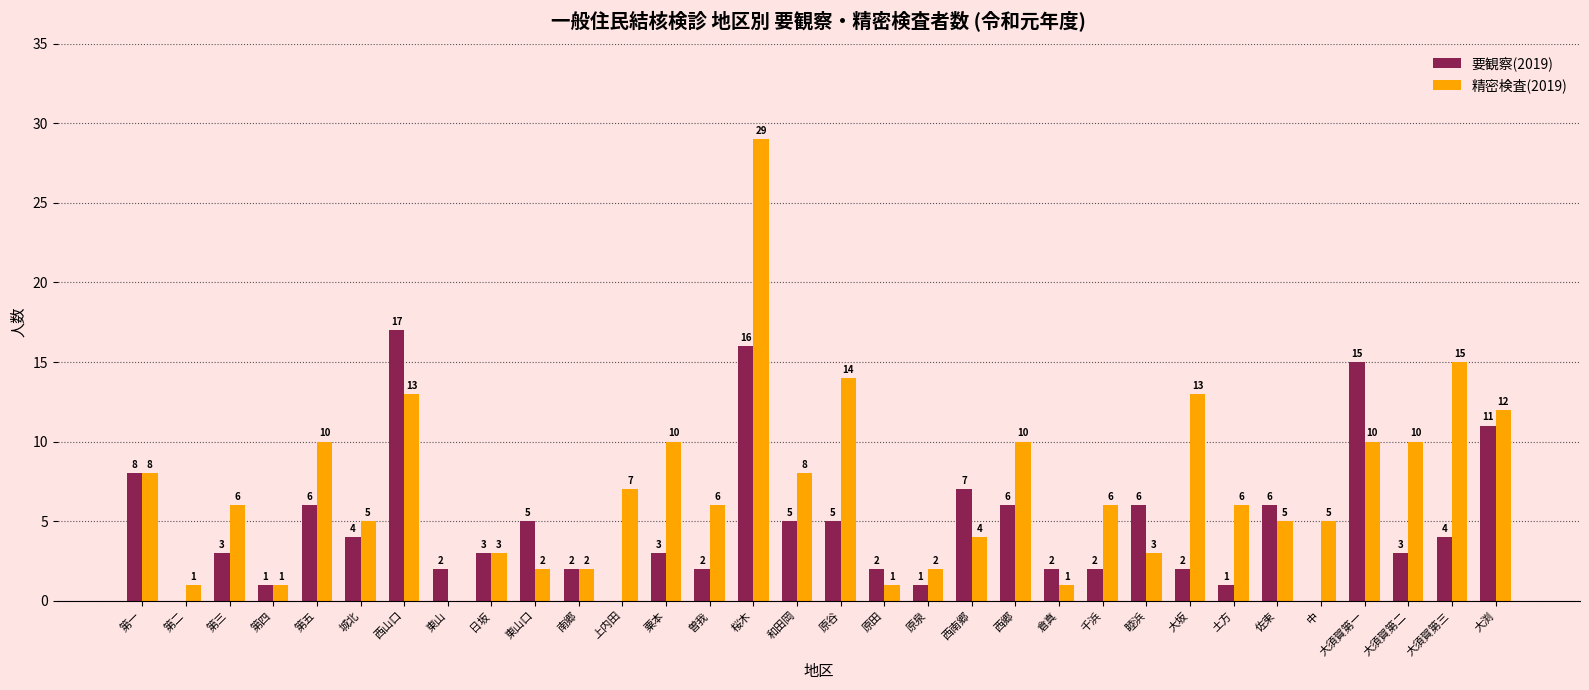

Where does the 要観察(2019) series first go above 3?

第一